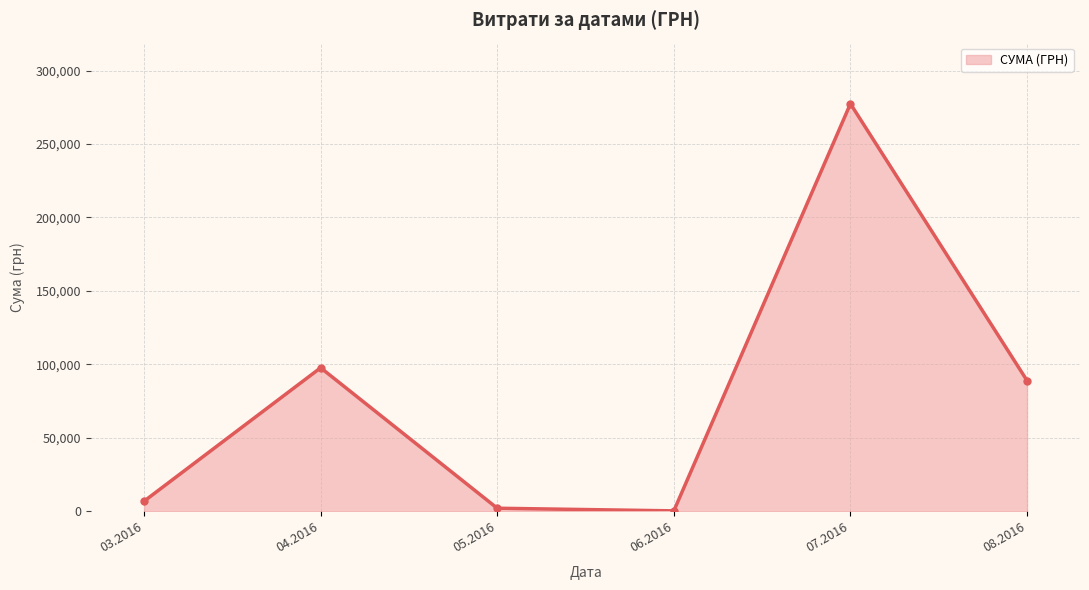

Is it true that the value at 08.2016 is 139012.2?

False